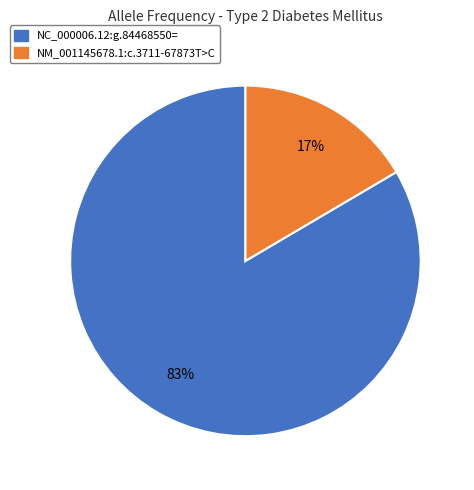

Combined, do NC_000006.12:g.84468550= and NM_001145678.1:c.3711-67873T>C account for over 50%?

Yes